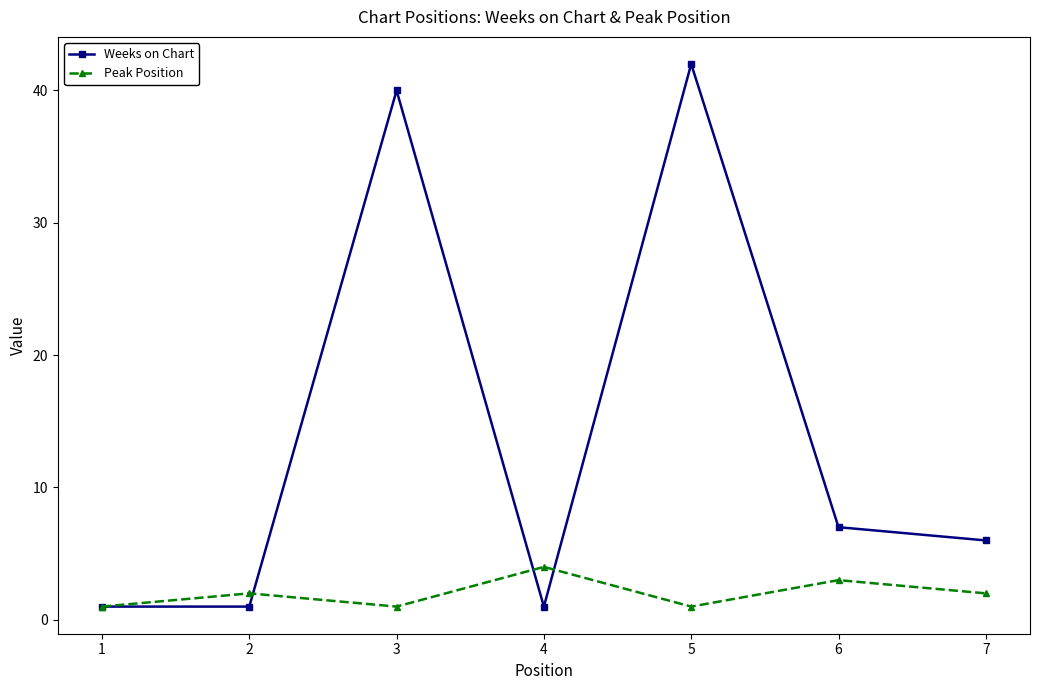

Reading left to right, list all the values displayed in this chart.

Weeks on Chart: 1=1	2=1	3=40	4=1	5=42	6=7	7=6
Peak Position: 1=1	2=2	3=1	4=4	5=1	6=3	7=2